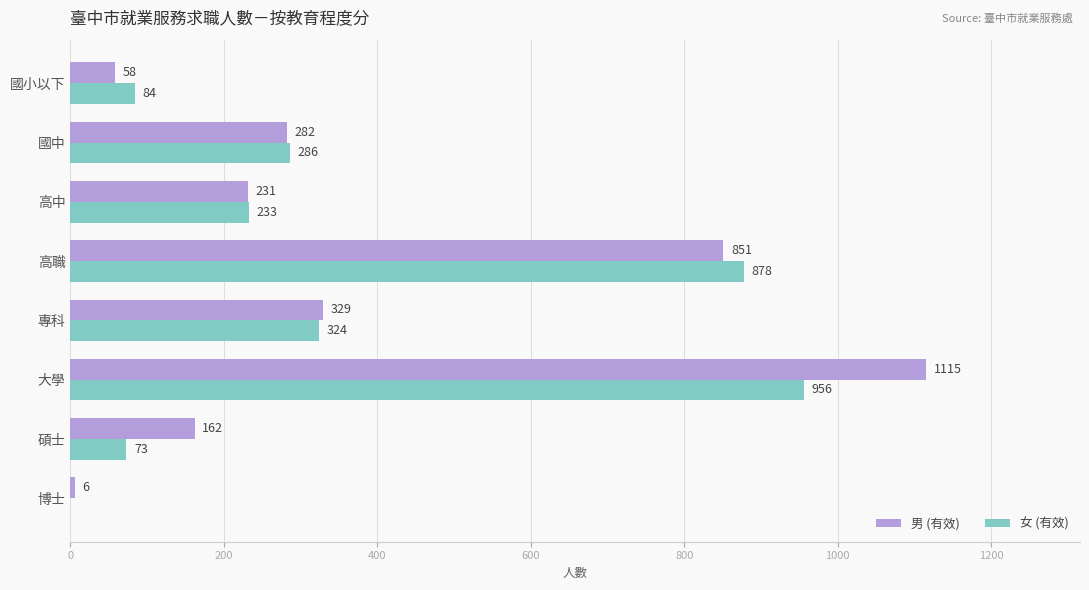

How many categories are shown in the chart?

8